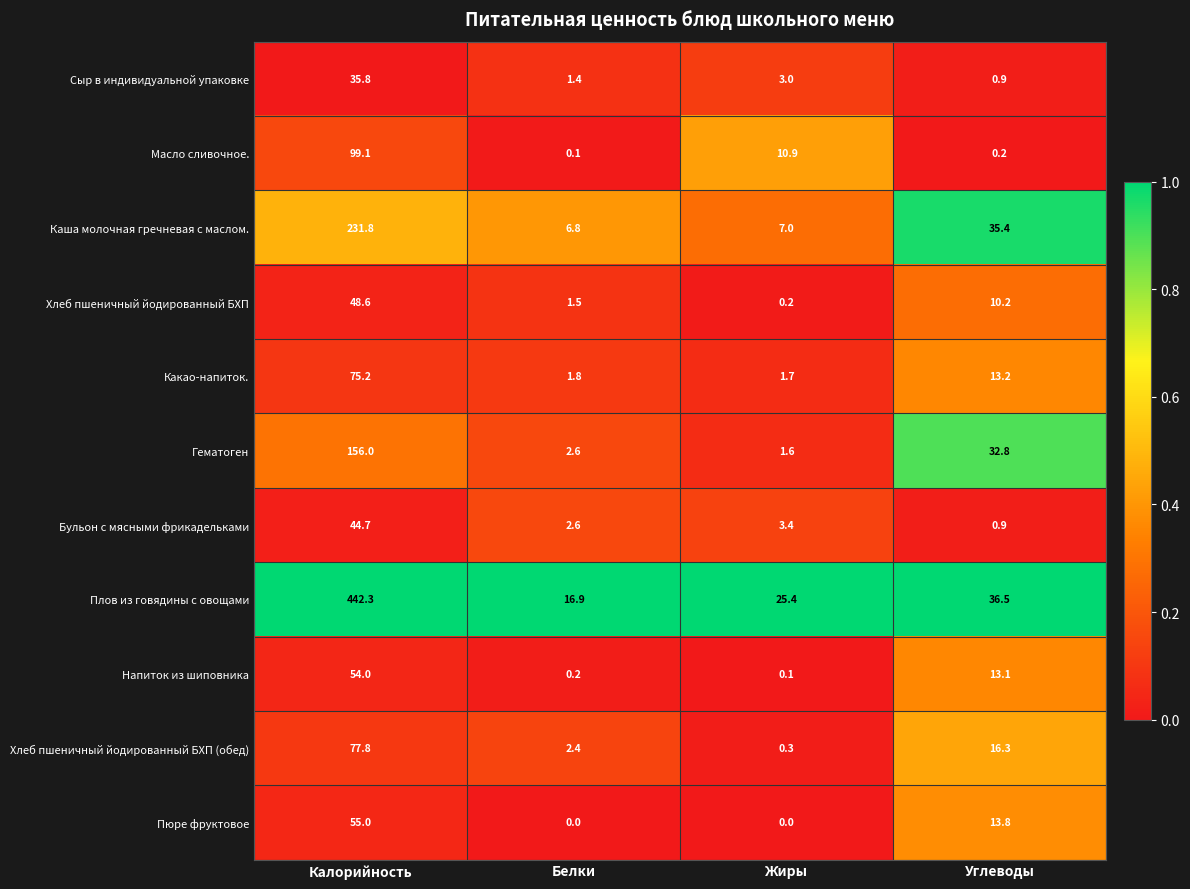

Count the number of categories in the chart.

4